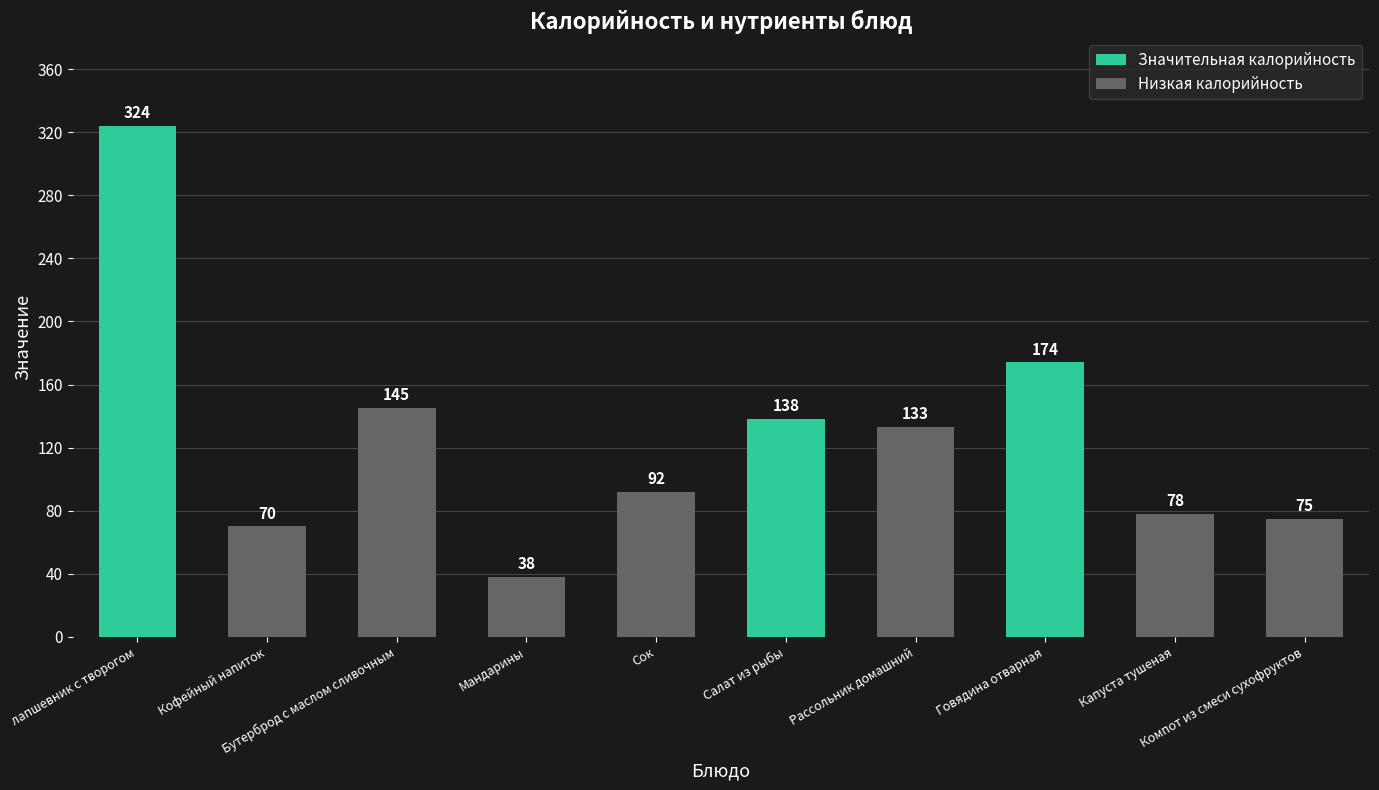

True or false: the data shows 174 at Говядина отварная.

True